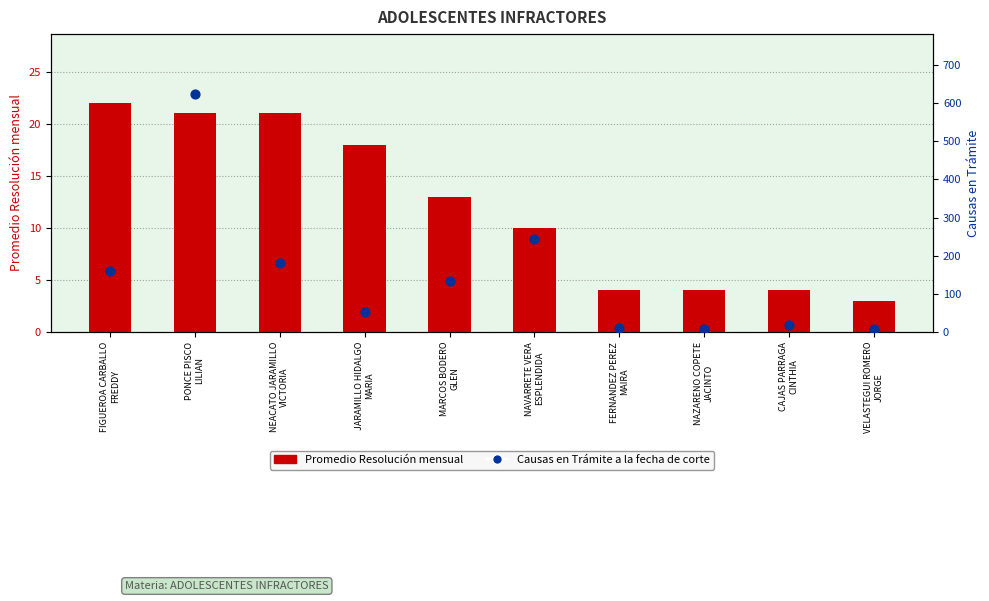

At how many categories does at least one series exceed 252?

1